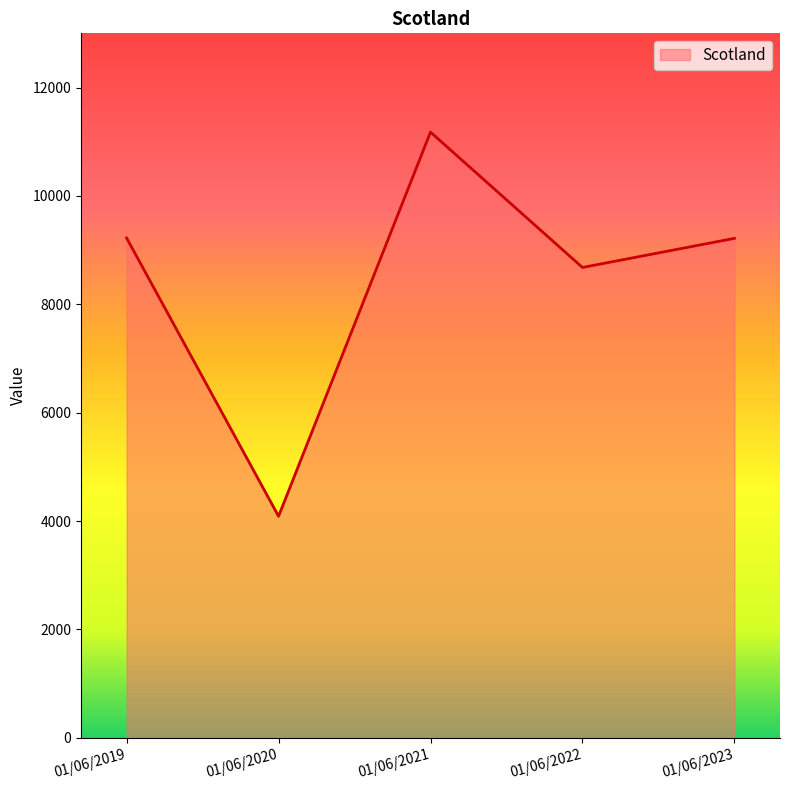

How many interior local valleys (lower than both neighbors) does the data have?

2